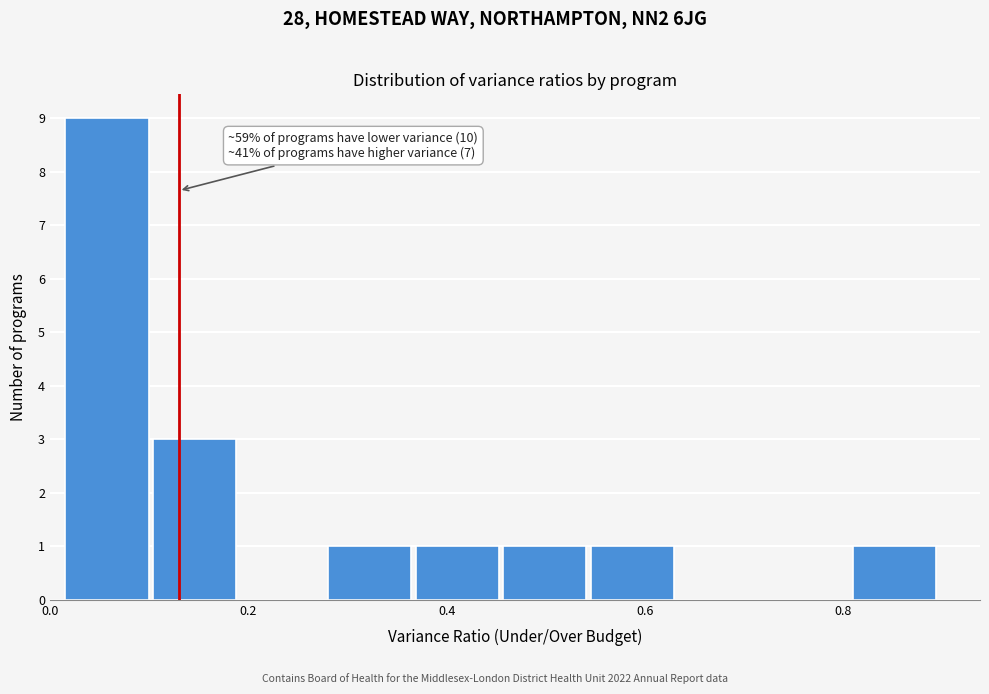

Which range on the x-axis has the tallest bar?

0.02 to 0.10